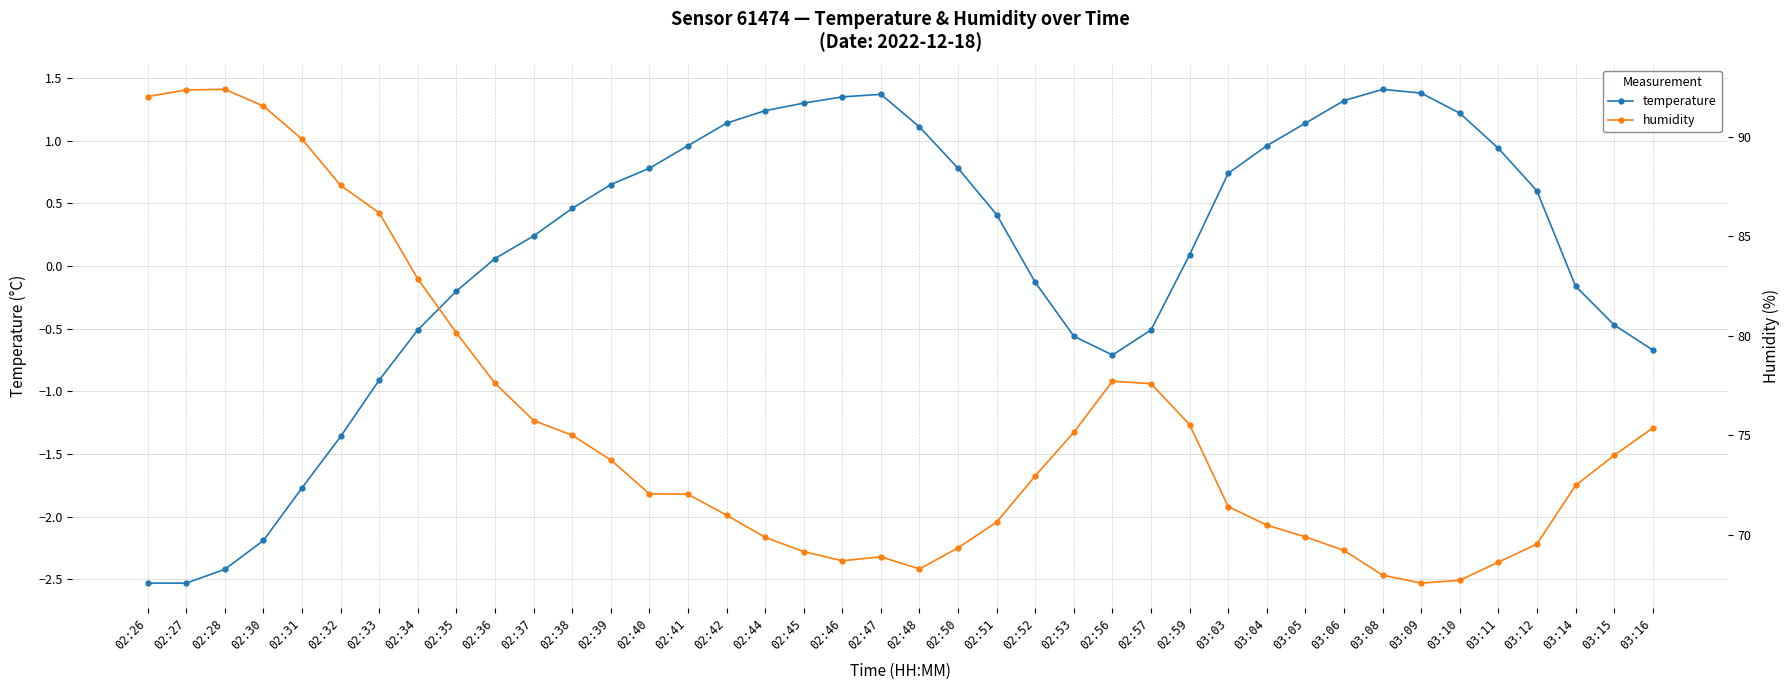

The value of humidity at 03:03 is 71.4. True or false?

True